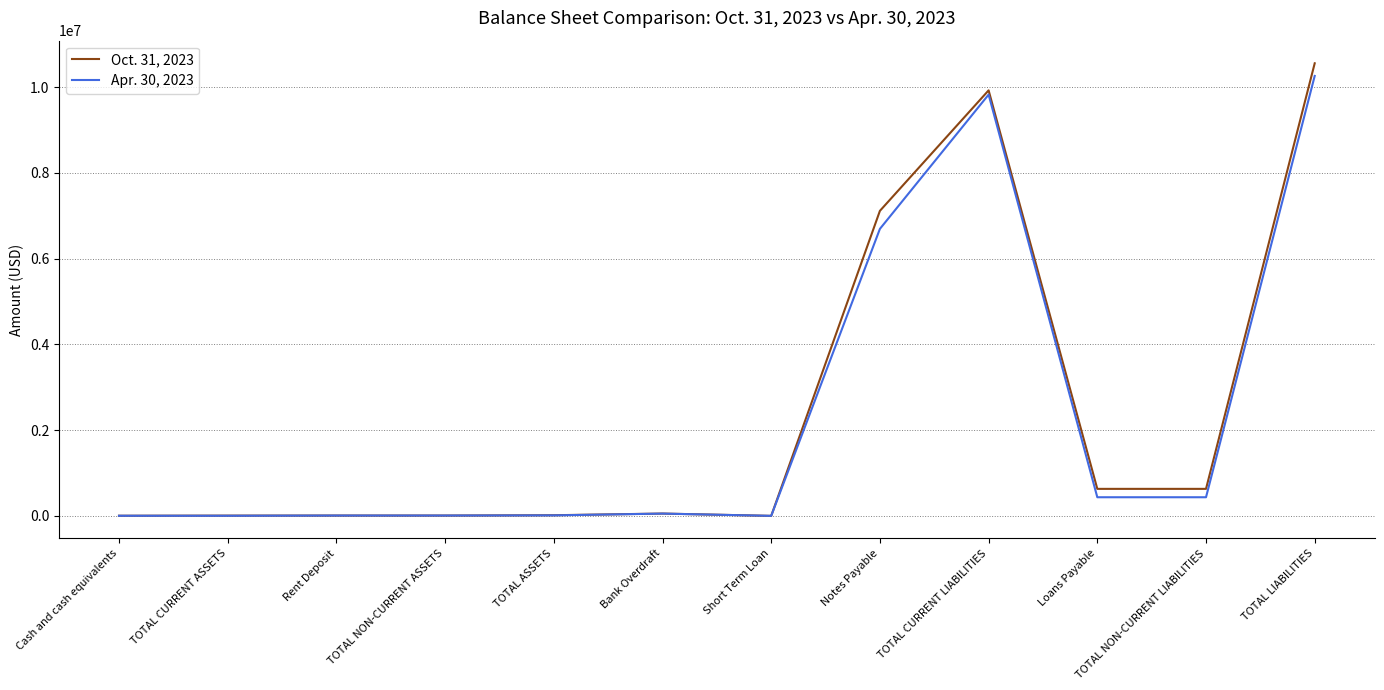

What is the difference between the maximum and minimum values in the Apr. 30, 2023 series?

10258632